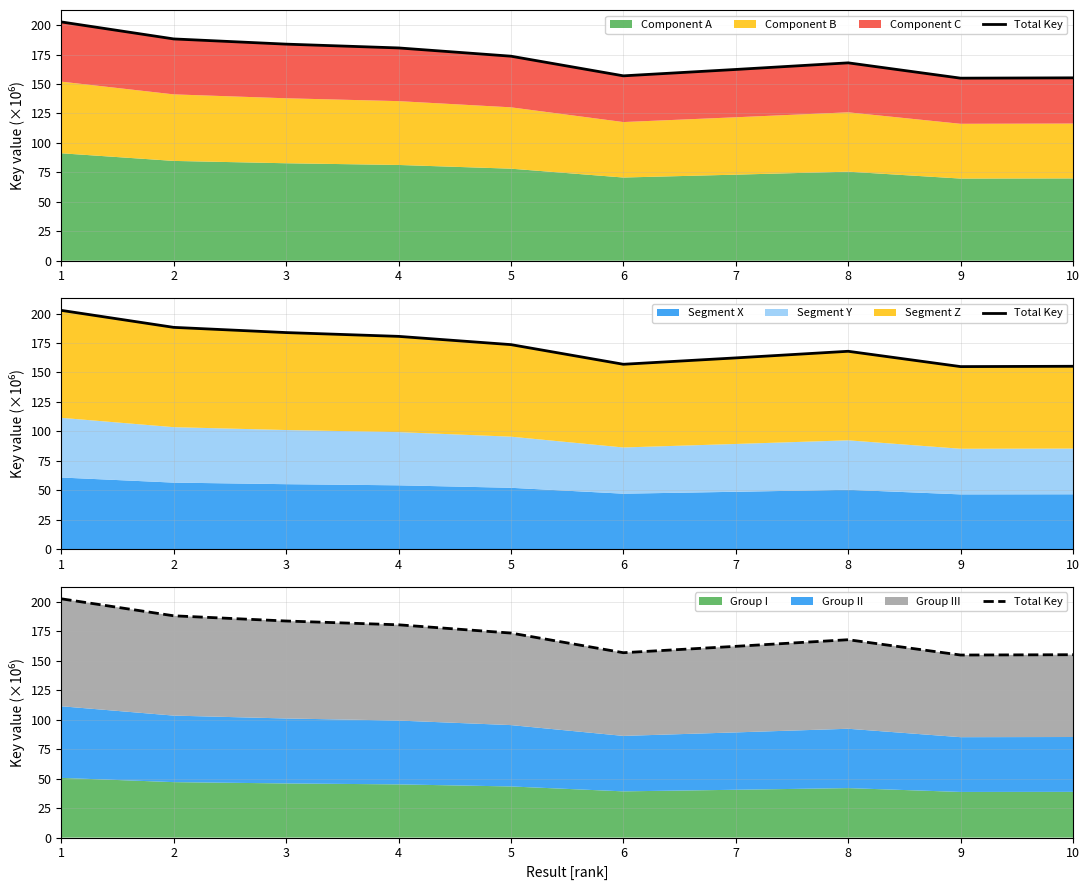

How many points are lower than both their immediate neighbors (excluding endpoints)?

2